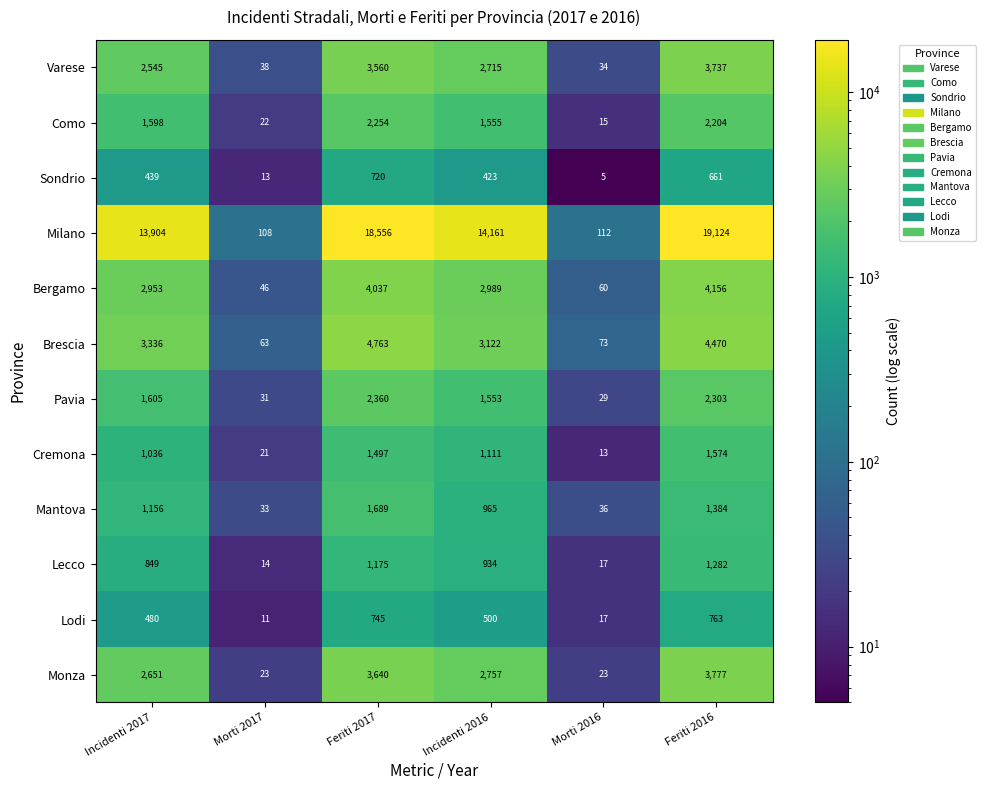

Between Incidenti 2017 and Feriti 2016, which series saw the biggest shift?

Milano